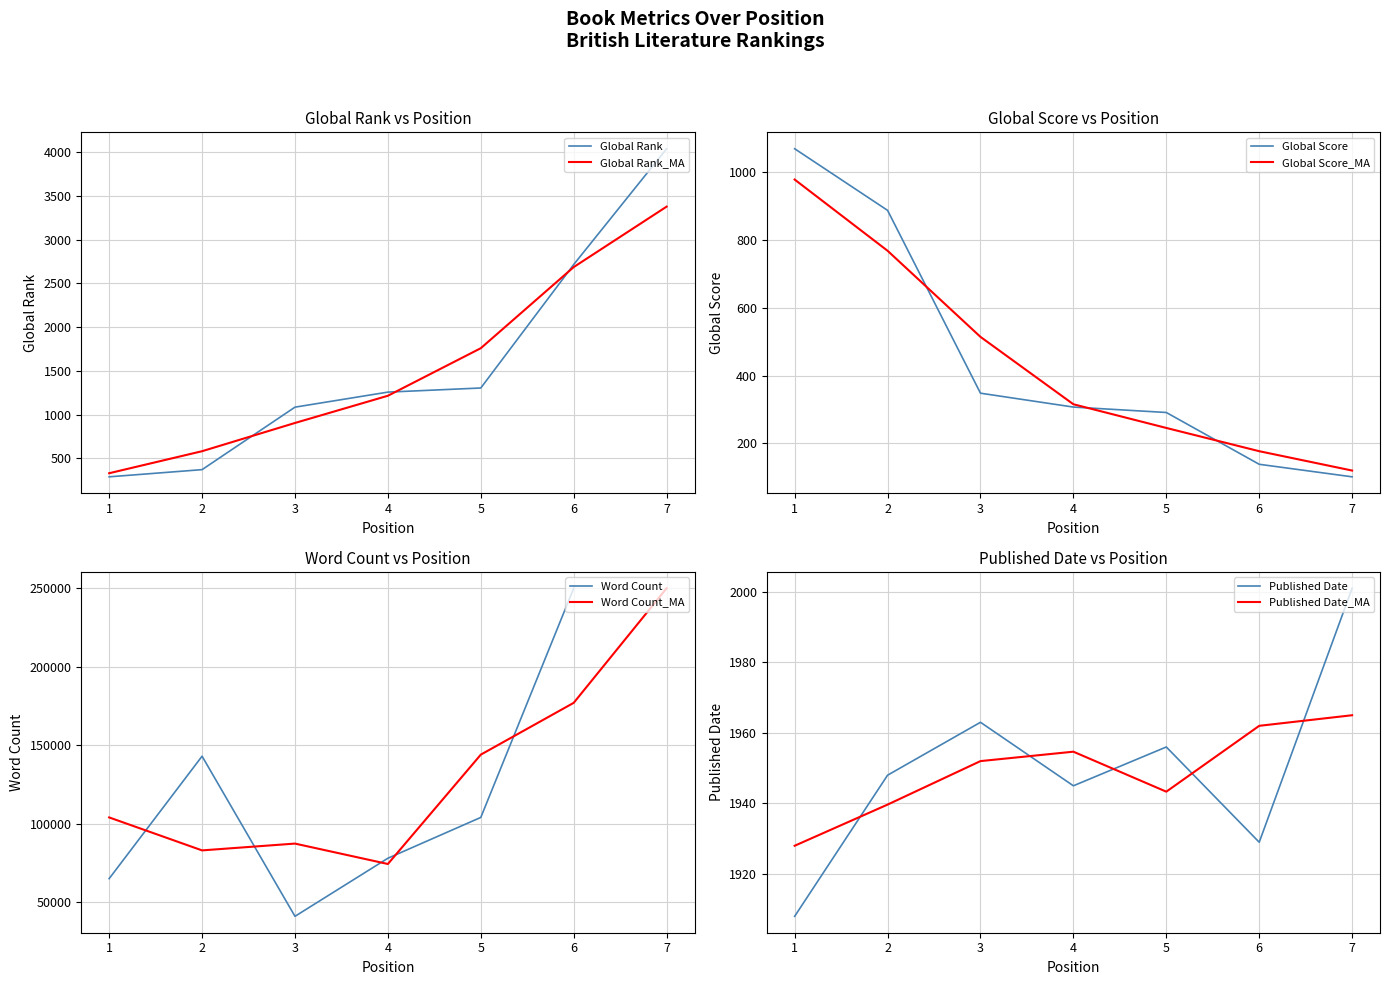

Read the Published Date value at 5, to the nearest 10.

1960